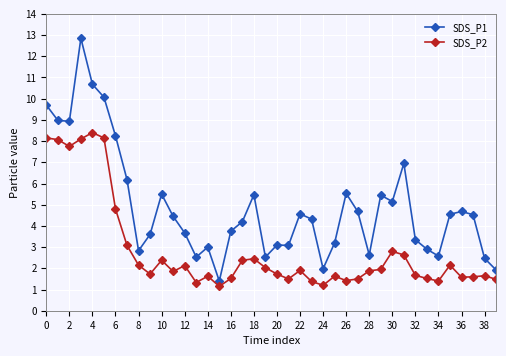

Which series has the largest range (max minus min)?

SDS_P1